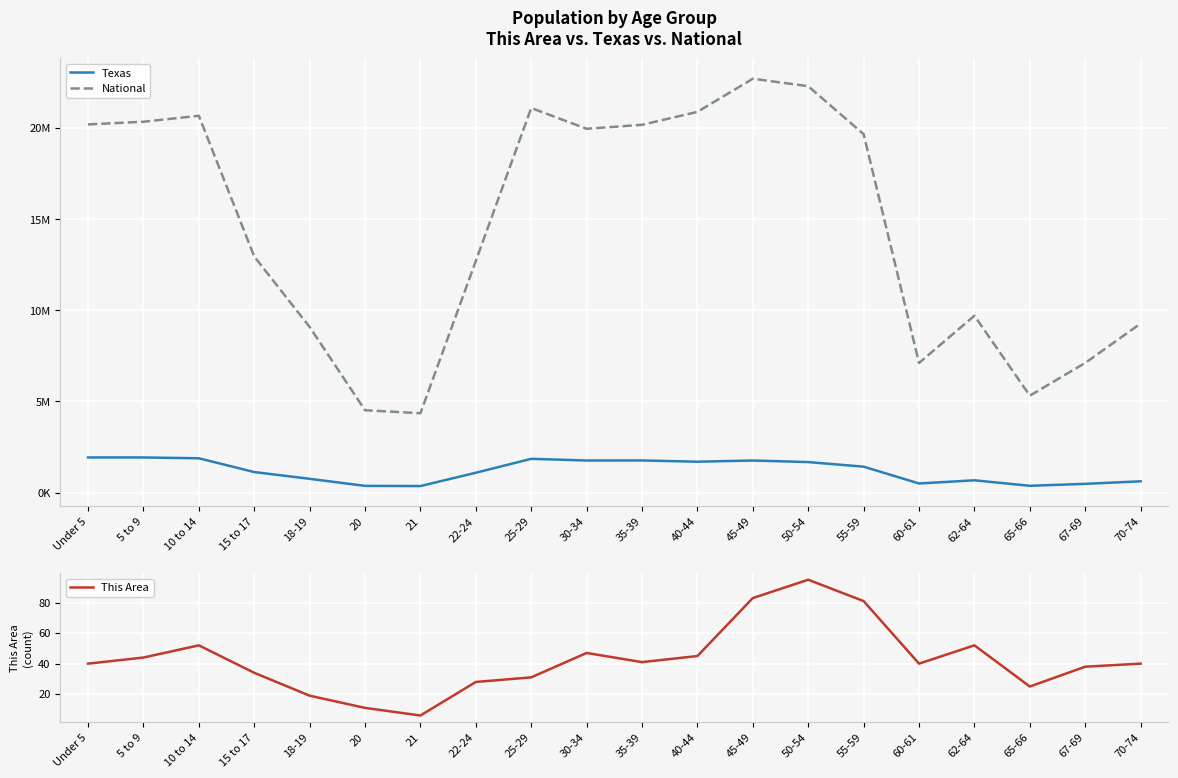

What is the total value across all series at Under 5?

22129875